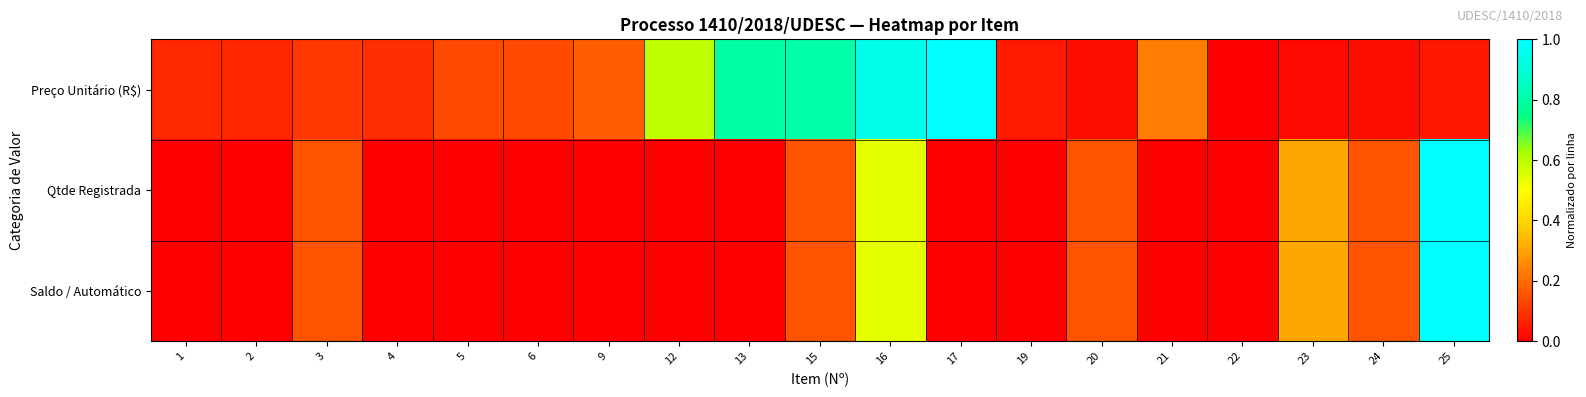

At which category does the chart reach its minimum across all series?

22